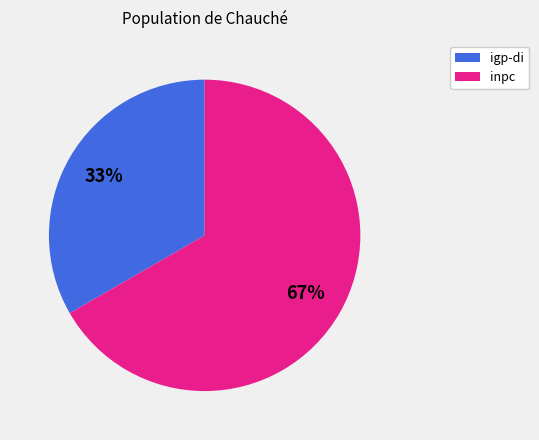

To the nearest percent, what is the average slice percentage?

50%